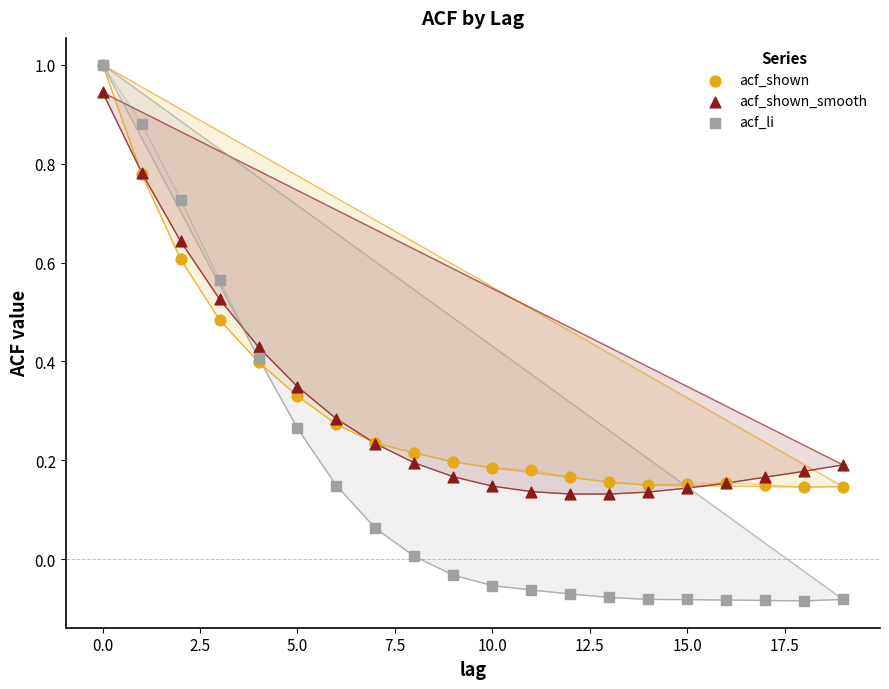

Which series has the widest spread of Y values?

acf_li